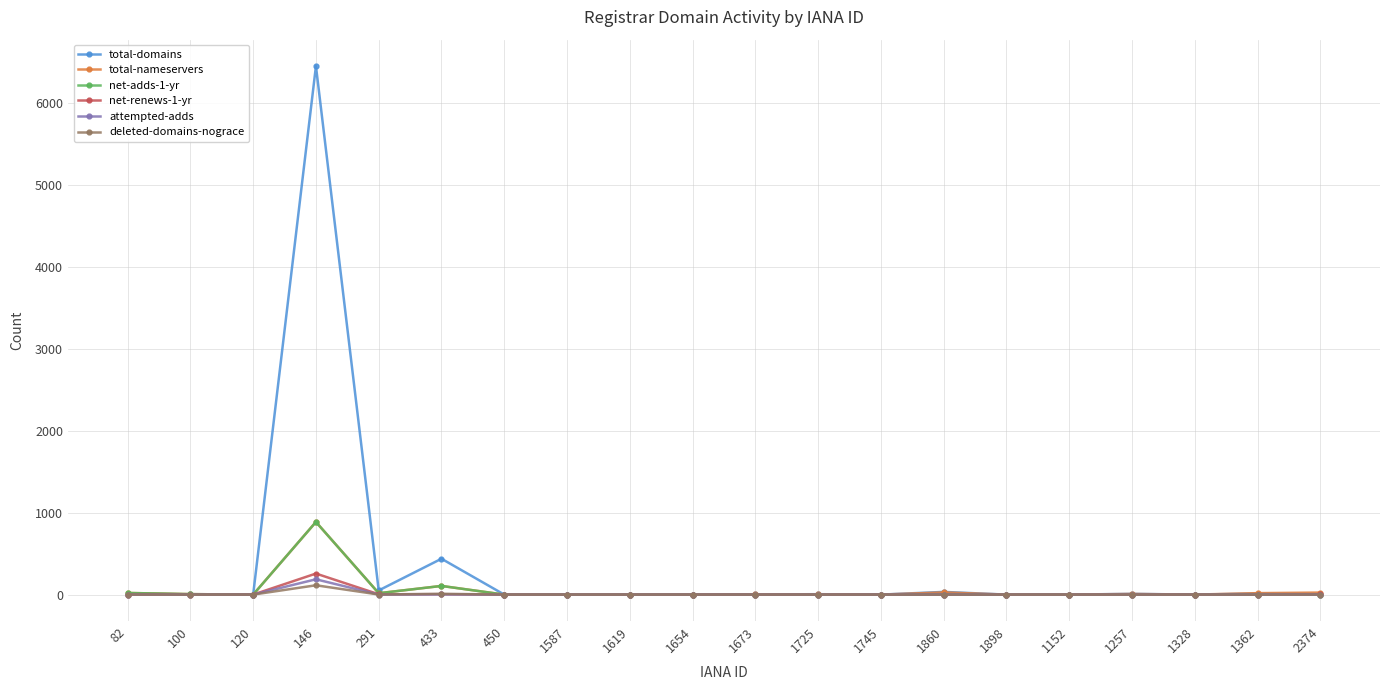

Which series changed the most between 146 and 1619?

total-domains